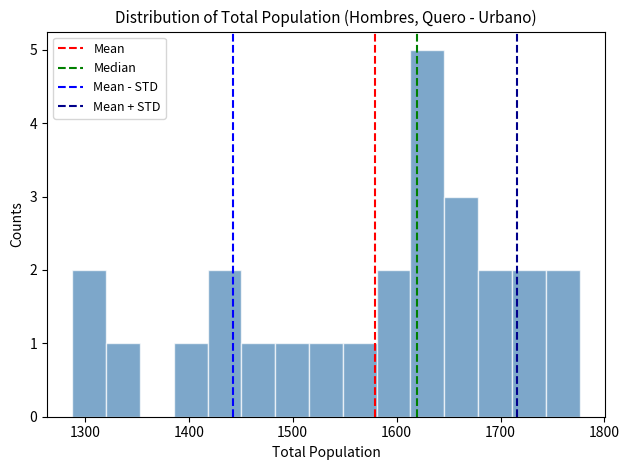

Read against the x-axis, roughly where is the centre of the tallest bar?

1630